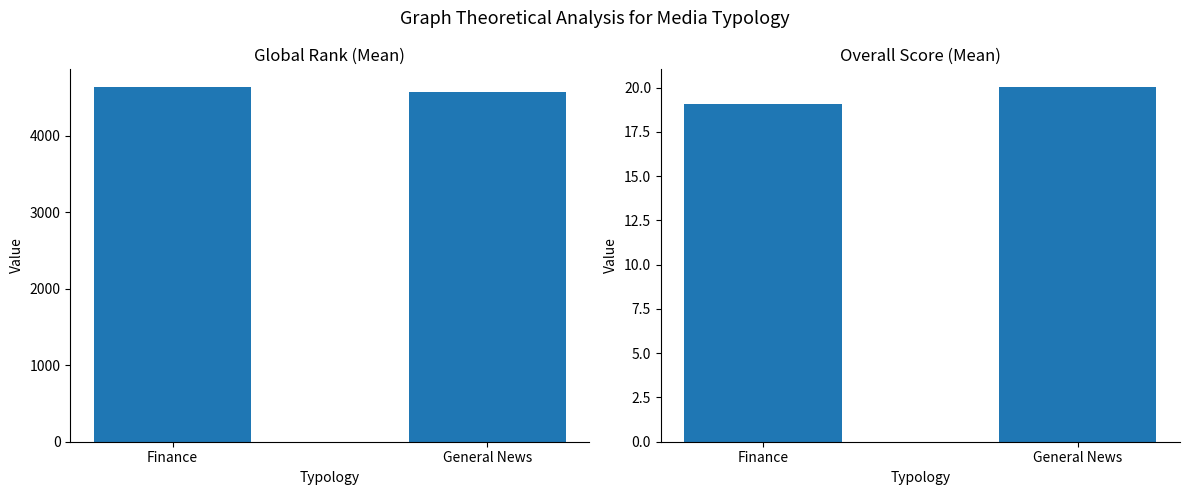

Is it true that Global_rank equals 4562.5 at General News?

True